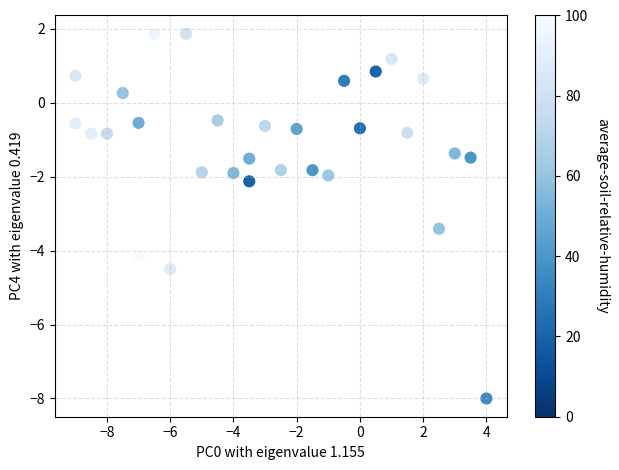

What Y value in the scatter plot is closest to -3?

-3.4